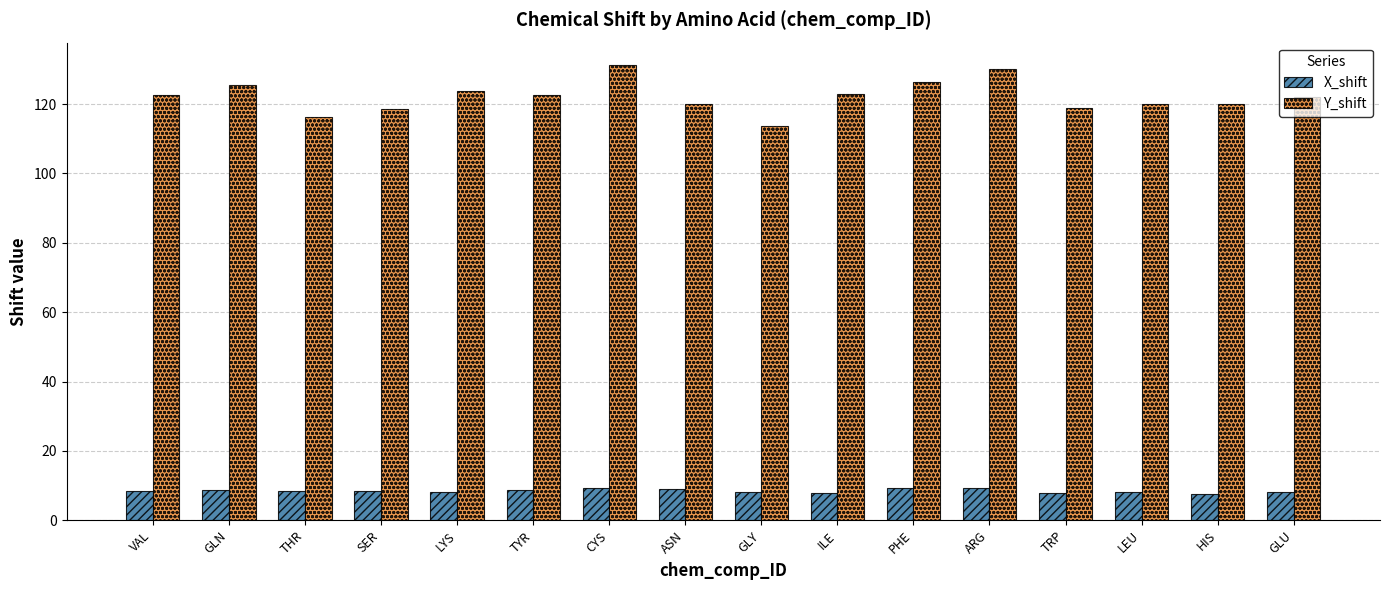

What is the total value across all series at ASN?

129.1